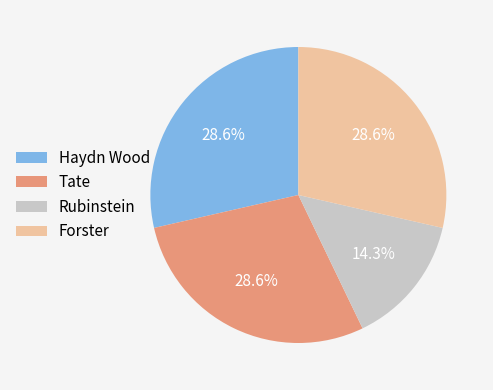

The Haydn Wood slice represents 29% of the pie. True or false?

True